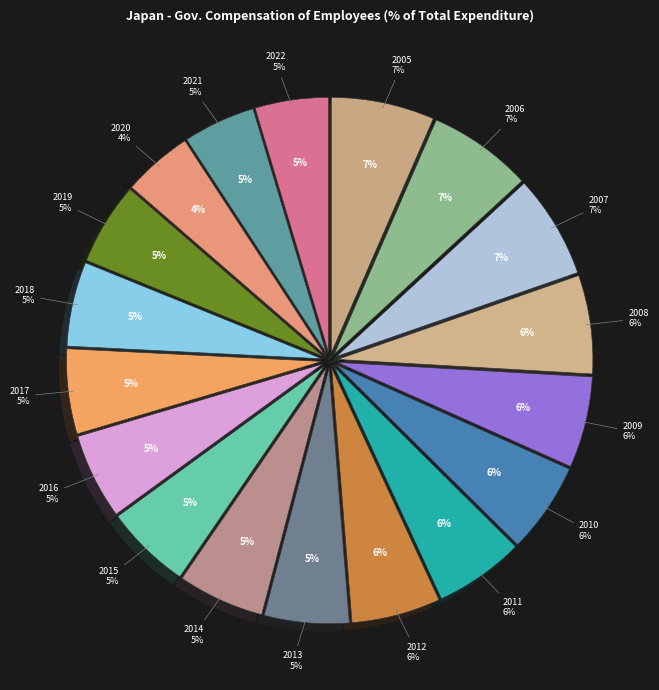

Does 2022 account for over 50% of the chart?

No